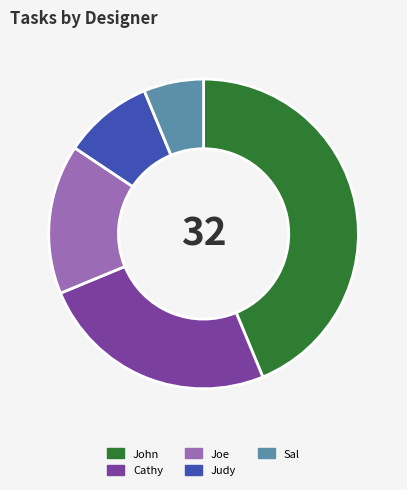

What is the smallest slice in the pie chart?

Sal